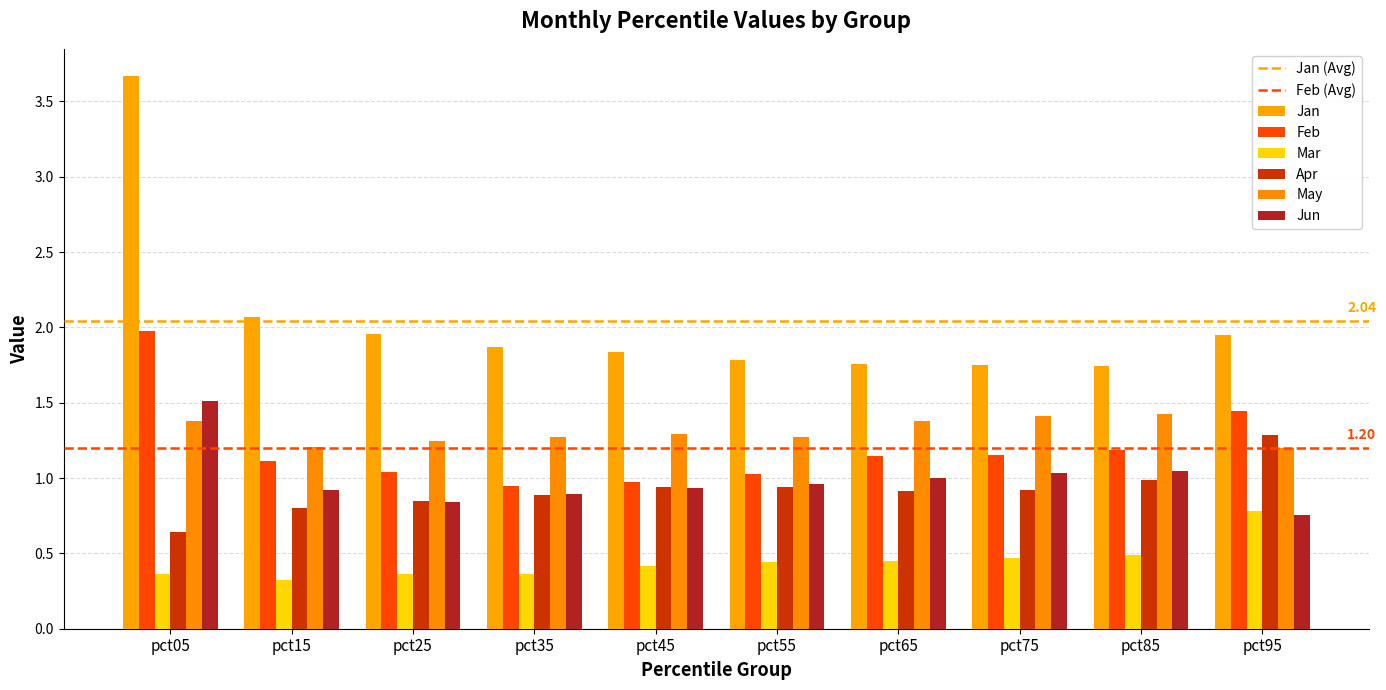

Which has a higher value, pct05 or pct15?

pct05